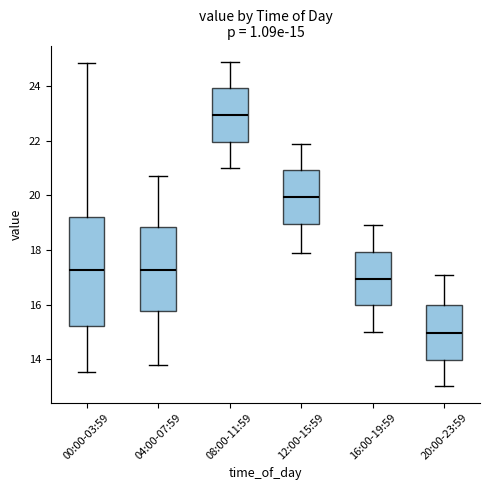

Which box is the tallest, from its lower edge to its upper edge?

00:00-03:59